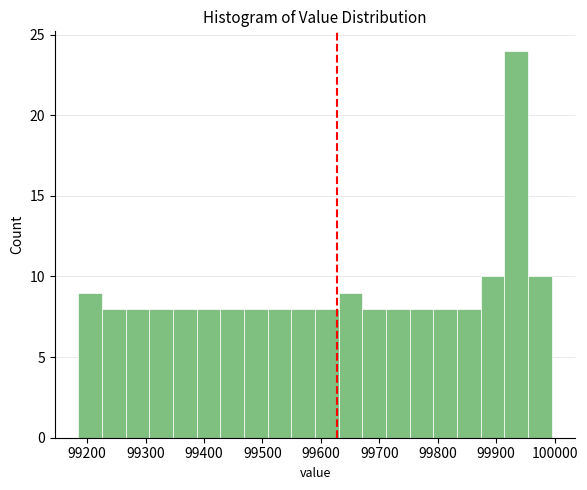

Reading left to right, transcribe this chart: for each bar, give the range it covers on the x-axis and its height. Neither the bar edges nor the heights are printed on the chart, so give them approximately, as read against the axes.

99190 to 99230: 9
99230 to 99270: 8
99270 to 99310: 8
99310 to 99350: 8
99350 to 99390: 8
99390 to 99430: 8
99430 to 99470: 8
99470 to 99510: 8
99510 to 99550: 8
99550 to 99590: 8
99590 to 99630: 8
99630 to 99670: 9
99670 to 99710: 8
99710 to 99750: 8
99750 to 99790: 8
99790 to 99830: 8
99830 to 99870: 8
99870 to 99910: 10
99910 to 99950: 24
99950 to 100000: 10